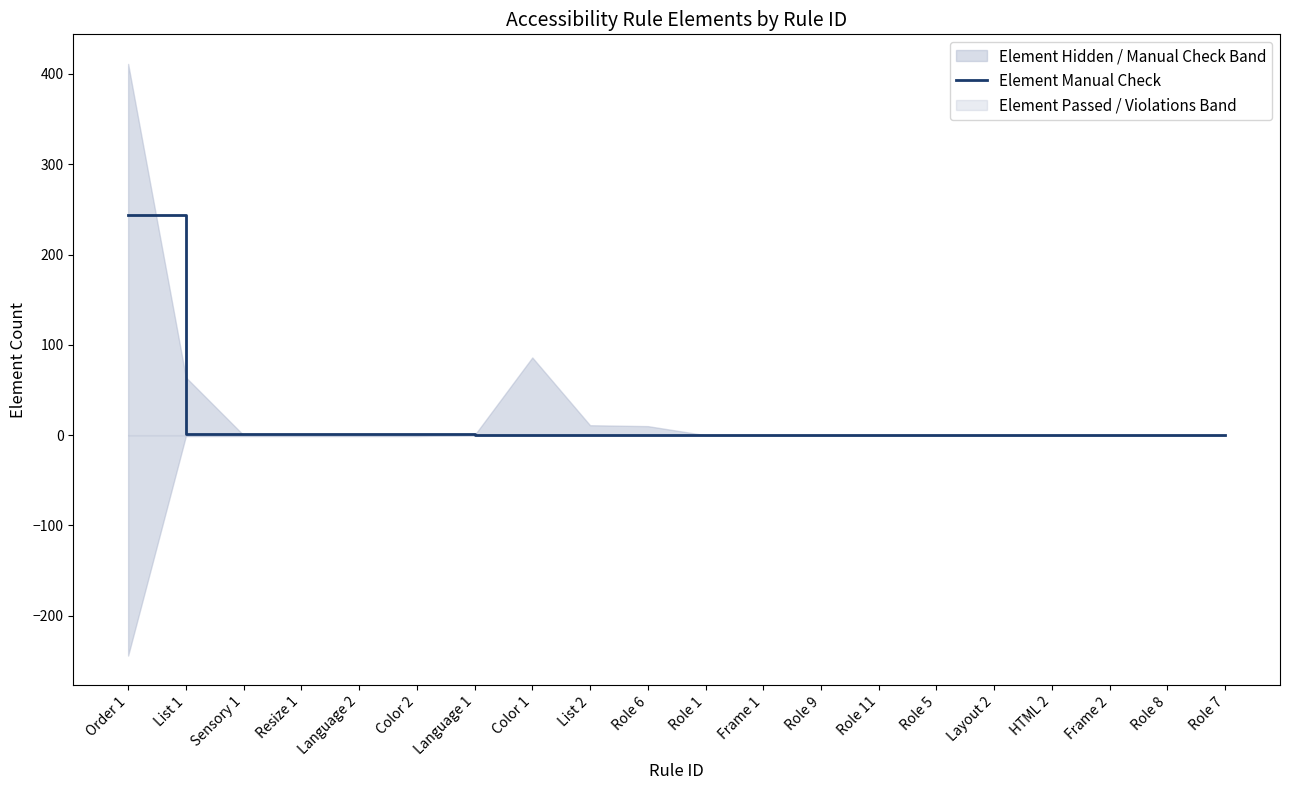

The value of Element Manual Check at Order 1 is 244. True or false?

True